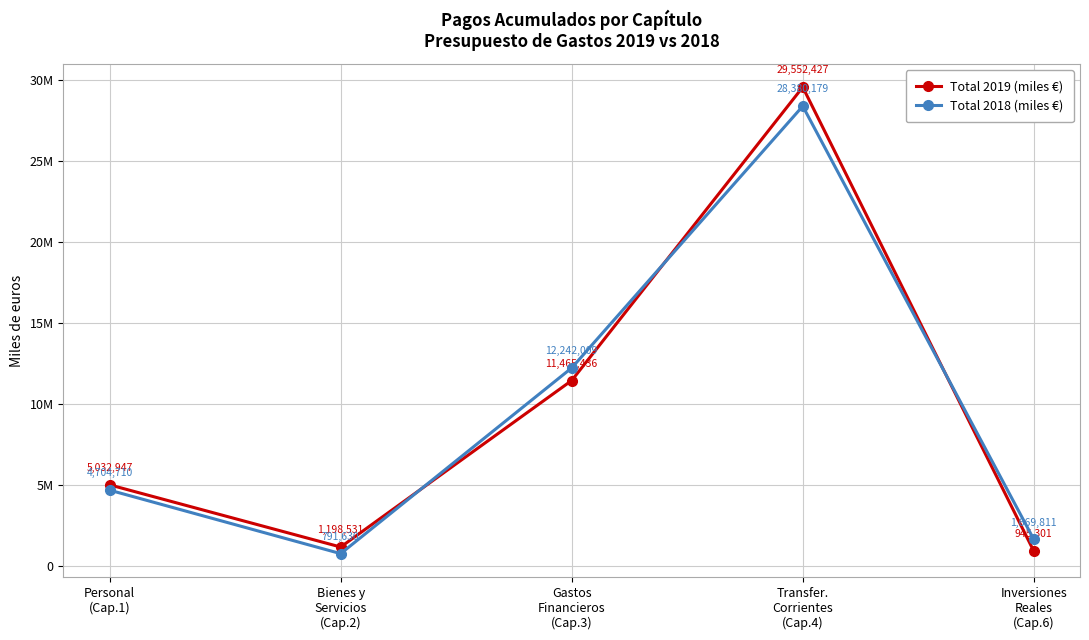

At how many categories does at least one series exceed 3160330?

3